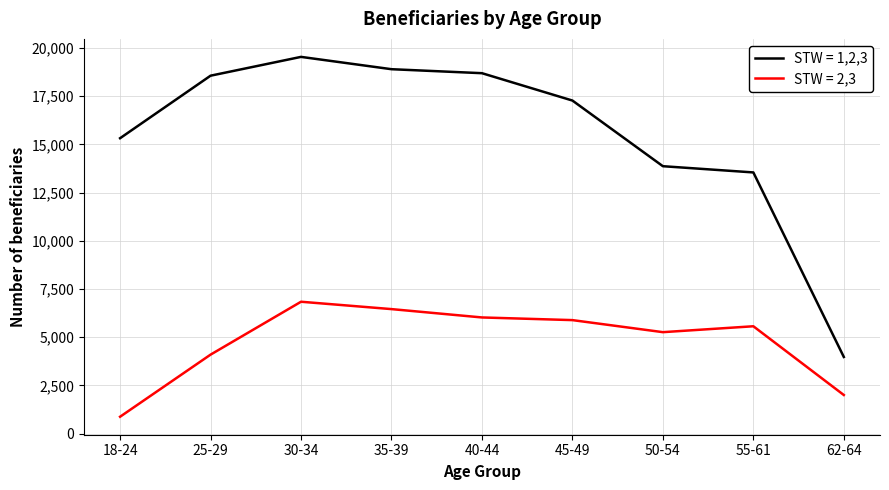

What is the difference between the STW = 1,2,3 values at 25-29 and 30-34?

976